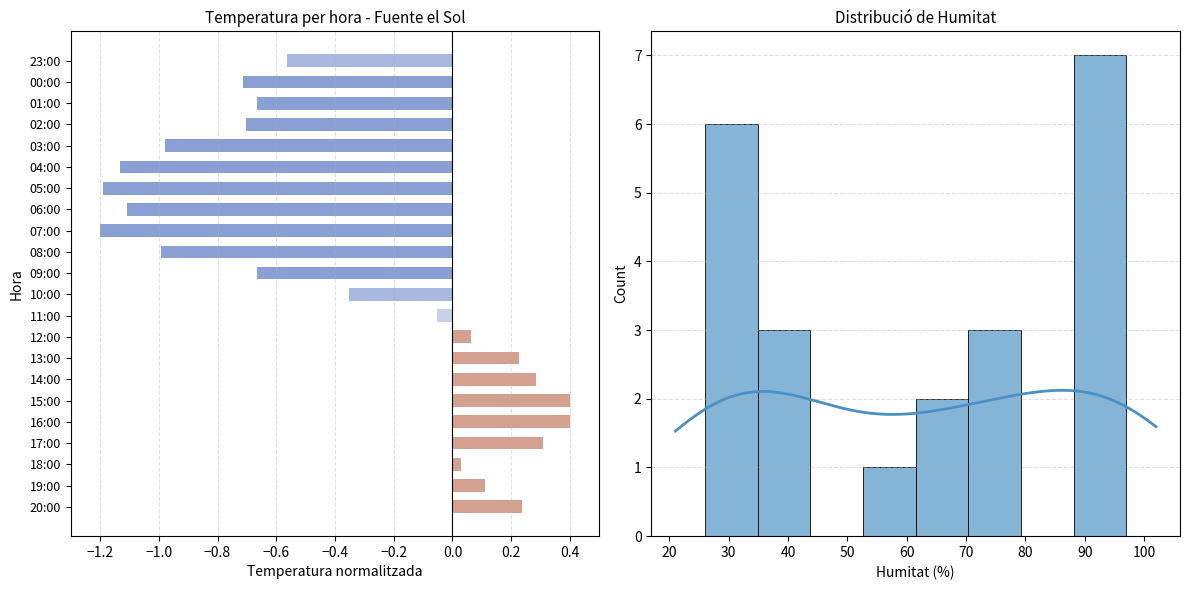

The value at 16:00 is 0.7. True or false?

False